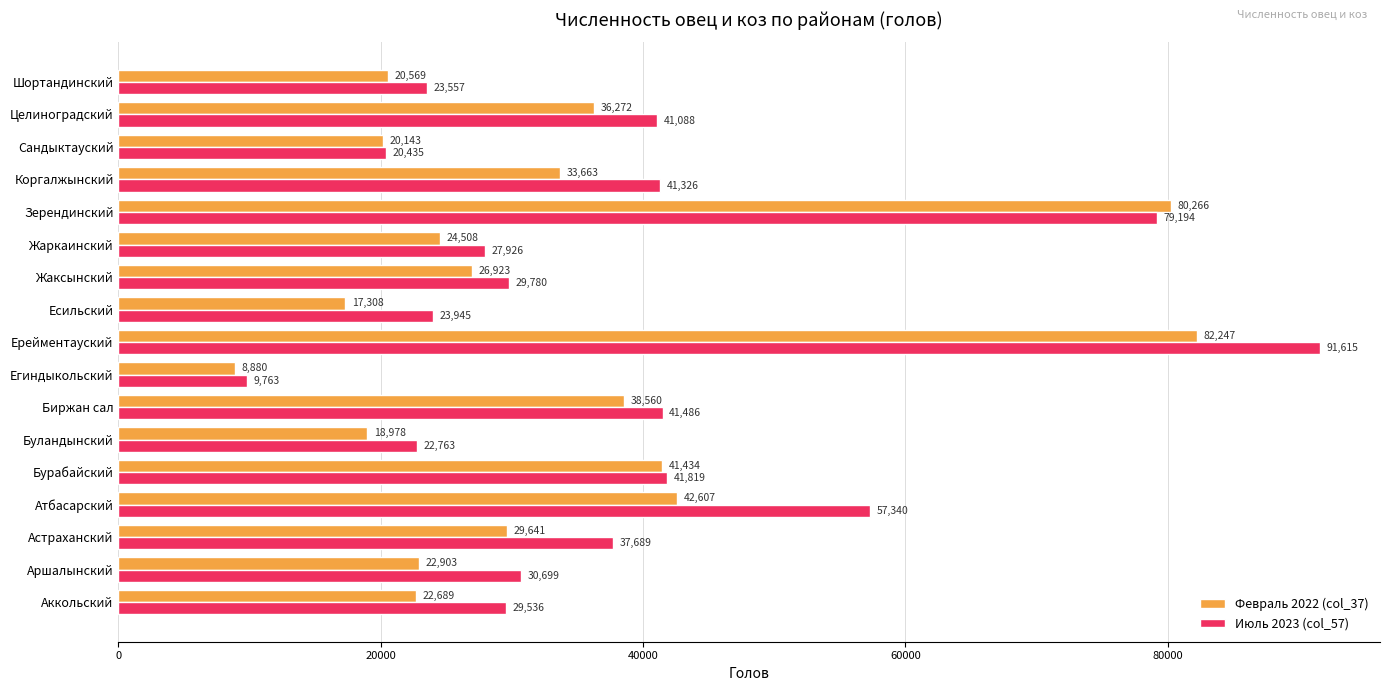

What value does the Февраль 2022 (col_37) series have at Коргалжынский, to the nearest 100?

33700